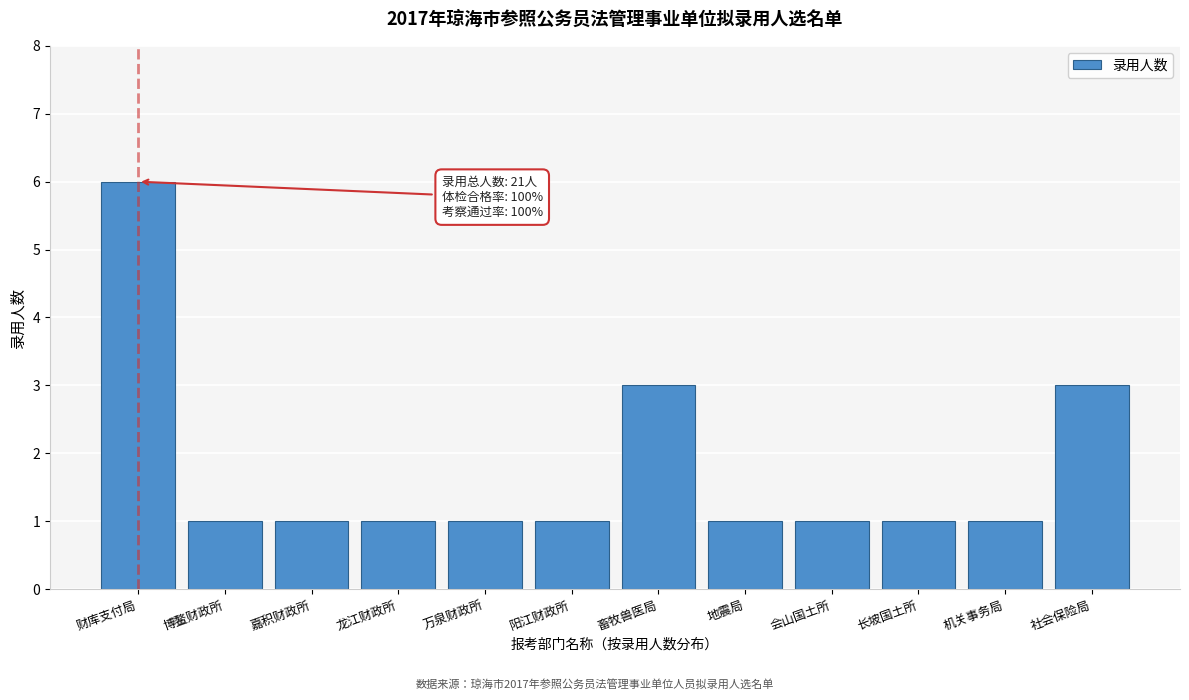

Reading left to right, what are all the values shown in this chart?

财库支付局=6	博鳌财政所=1	嘉积财政所=1	龙江财政所=1	万泉财政所=1	阳江财政所=1	畜牧兽医局=3	地震局=1	会山国土所=1	长坡国土所=1	机关事务局=1	社会保险局=3